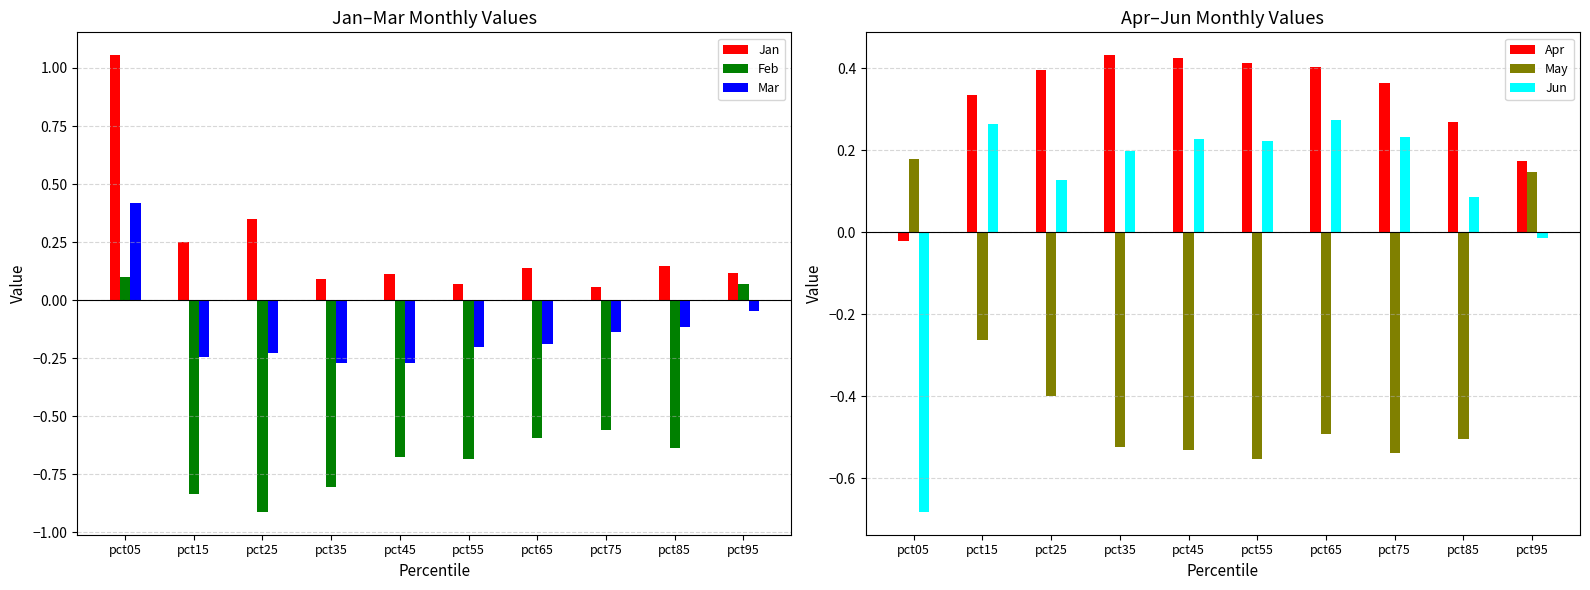

Is the value of Apr at pct25 greater than the value of Jun at pct65?

Yes